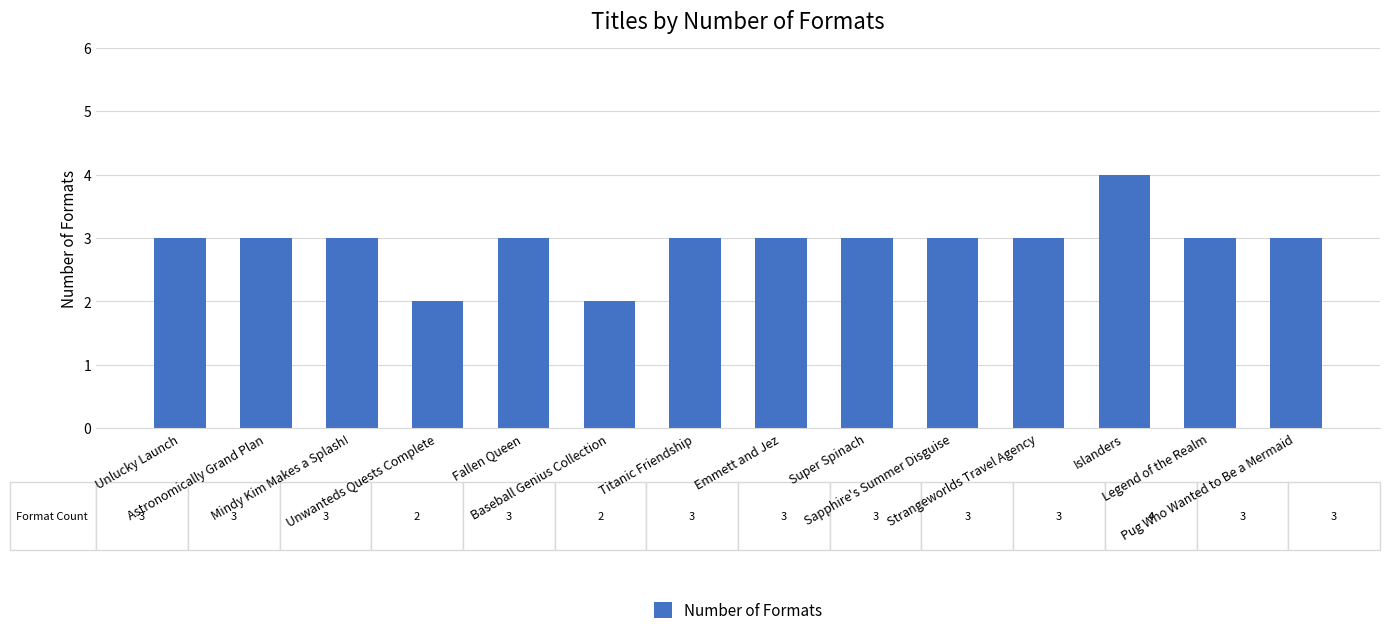

What is the maximum value shown in the chart?

4